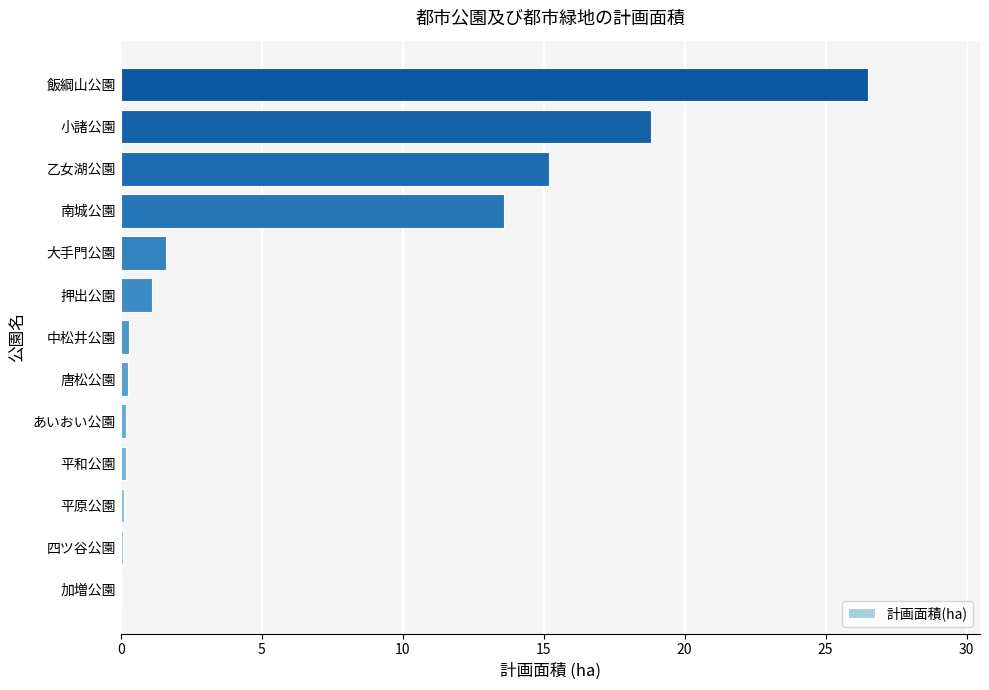

What is the change in value from 大手門公園 to 小諸公園?

+17.2